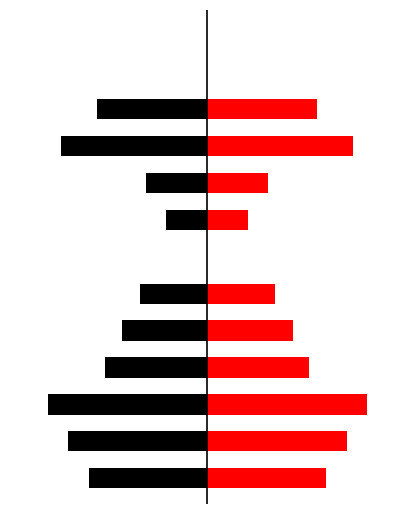

What are all the series names shown in the legend?

Left (Black), Right (Red)